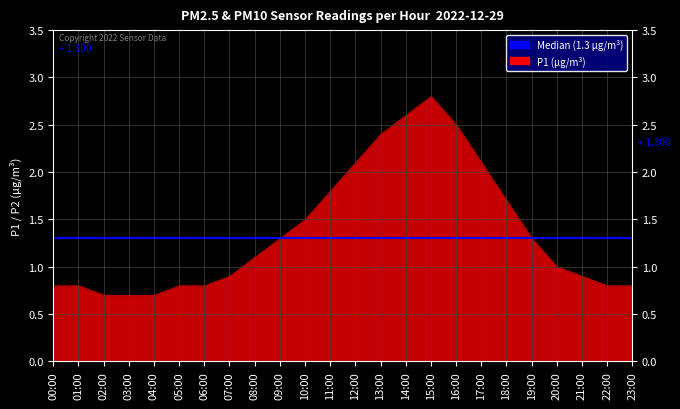

Between 00:00 and 16:00, which series saw the biggest shift?

P1